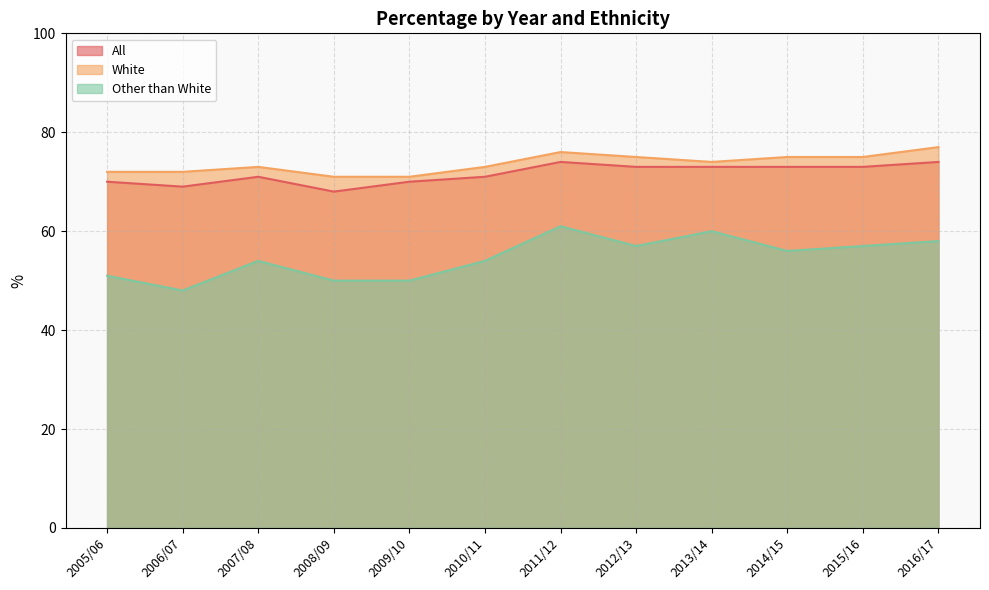

Reading left to right, list all the values displayed in this chart.

All: 2005/06=70	2006/07=69	2007/08=71	2008/09=68	2009/10=70	2010/11=71	2011/12=74	2012/13=73	2013/14=73	2014/15=73	2015/16=73	2016/17=74
White: 2005/06=72	2006/07=72	2007/08=73	2008/09=71	2009/10=71	2010/11=73	2011/12=76	2012/13=75	2013/14=74	2014/15=75	2015/16=75	2016/17=77
Other than White: 2005/06=51	2006/07=48	2007/08=54	2008/09=50	2009/10=50	2010/11=54	2011/12=61	2012/13=57	2013/14=60	2014/15=56	2015/16=57	2016/17=58